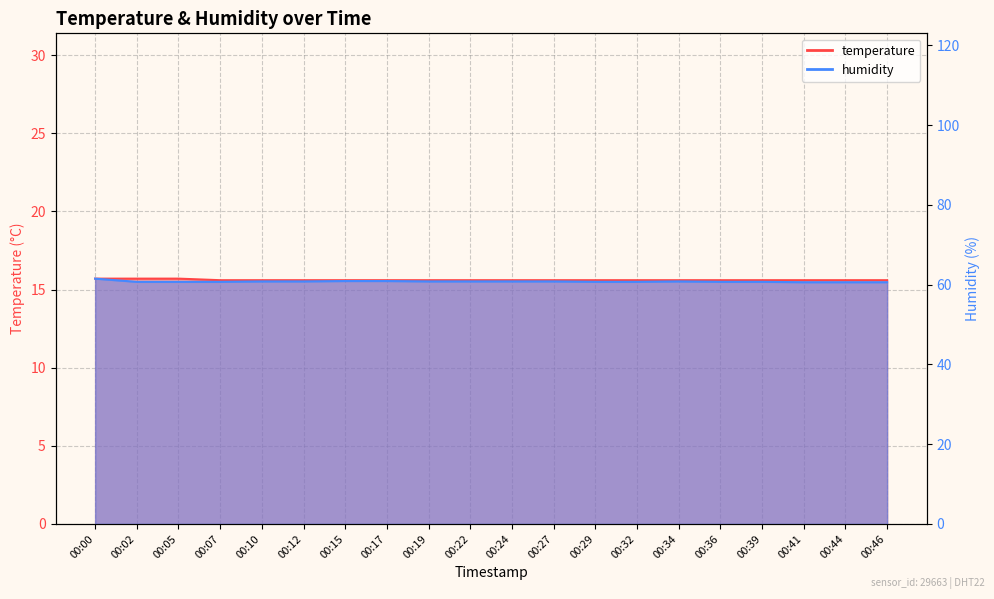

Which series has the largest range (max minus min)?

humidity